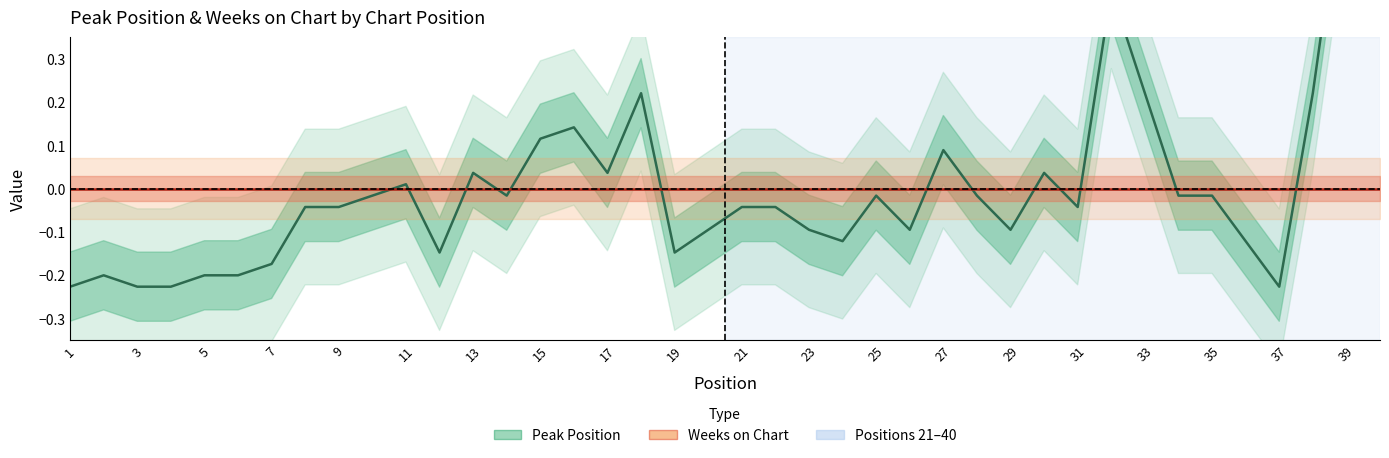

List the labels in order of value, largest first.

39, 40, 32, 18, 33, 38, 16, 15, 27, 13, 17, 30, 11, 10, 14, 25, 28, 34, 35, 8, 9, 21, 22, 31, 20, 23, 26, 29, 24, 36, 12, 19, 7, 2, 5, 6, 1, 3, 4, 37